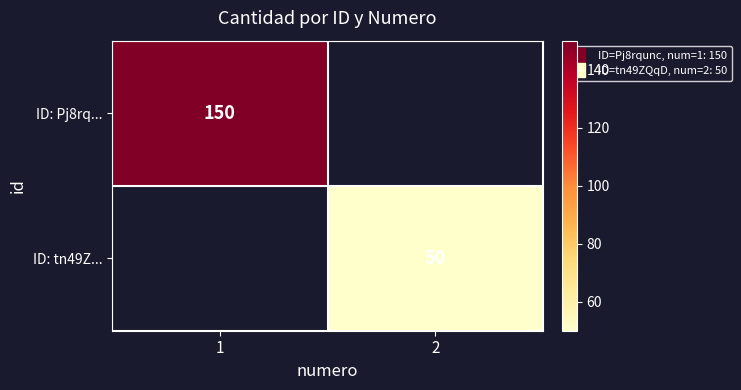

Rank the categories by ID: tn49Z... value from lowest to highest.

1, 2